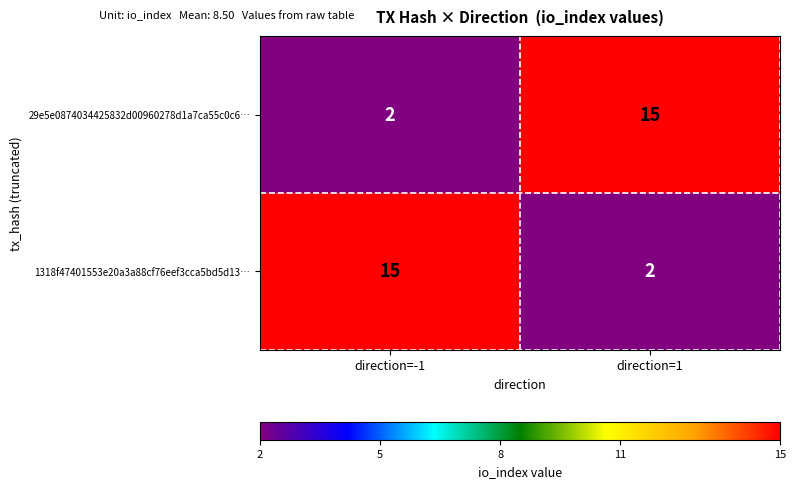

What is the sum of the 29e5e0874034425832d00960278d1a7ca55c0c6… values at direction=-1 and direction=1?

17